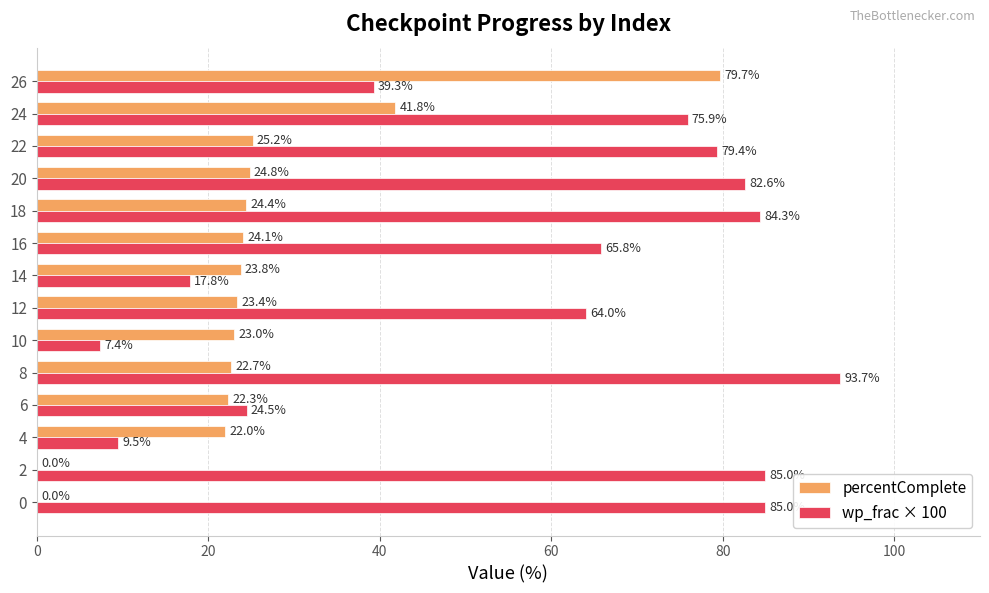

Which series changed the most between 12 and 16?

wp_frac × 100